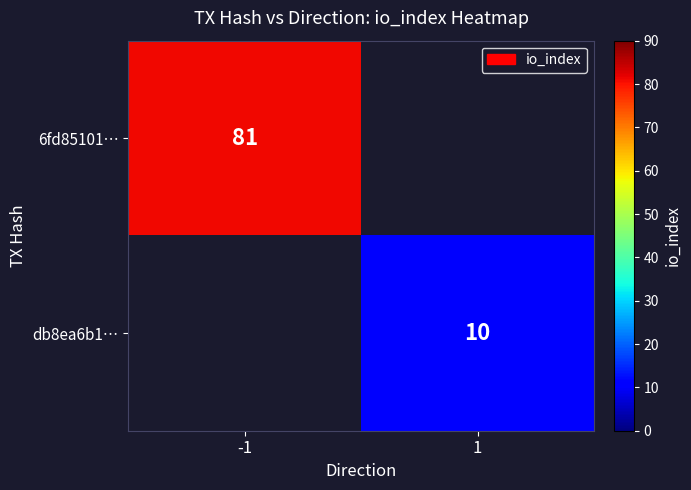

Is the value of 6fd85101… at -1 greater than the value of db8ea6b1… at 1?

Yes